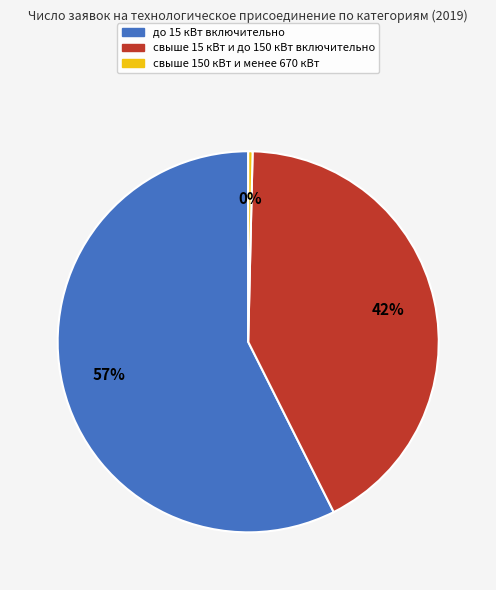

To the nearest percent, what is the average slice percentage?

33%